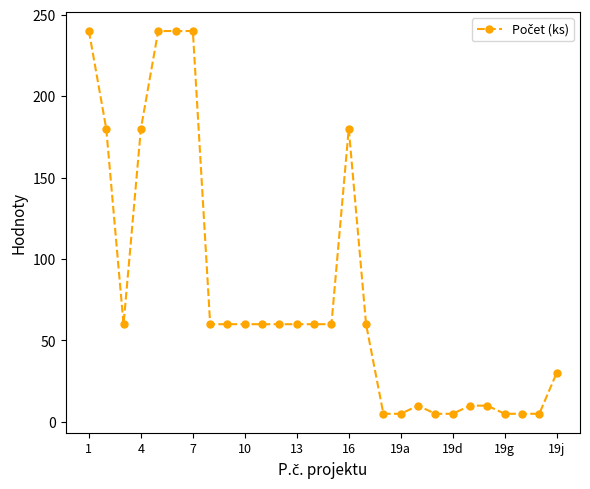

True or false: the data has more than 0 interior local peaks.

True